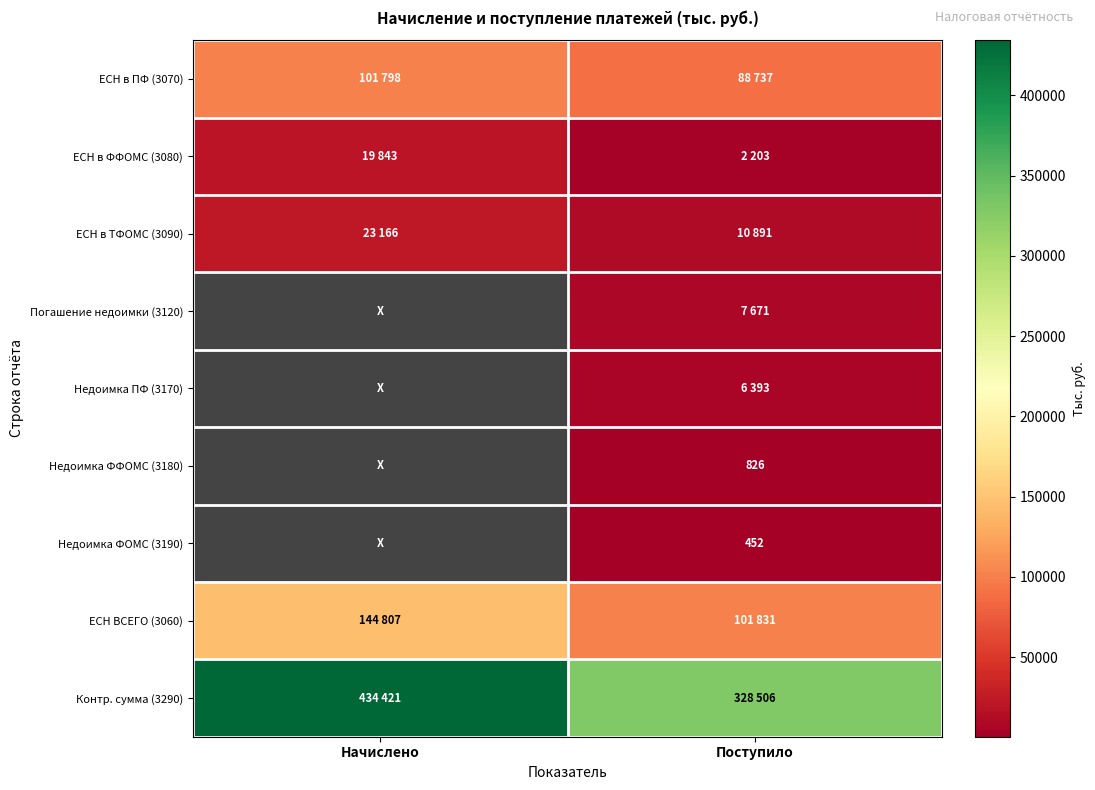

The Недоимка ФФОМС (3180) series shows 826 at Поступило. True or false?

True